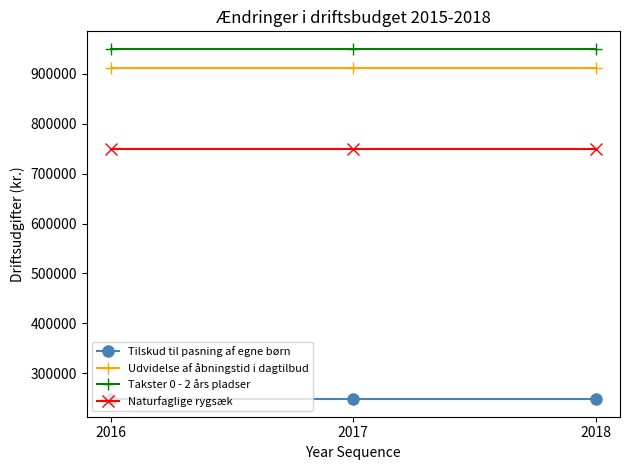

What is the total value across all series at 2016?

2860000